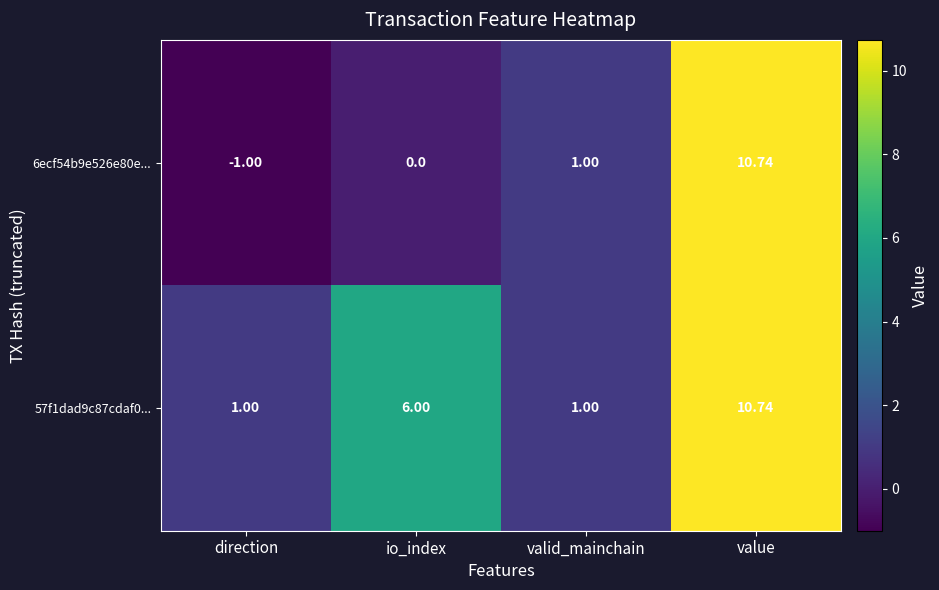

Which category has the highest value in the 57f1dad9c87cdaf0... series?

value